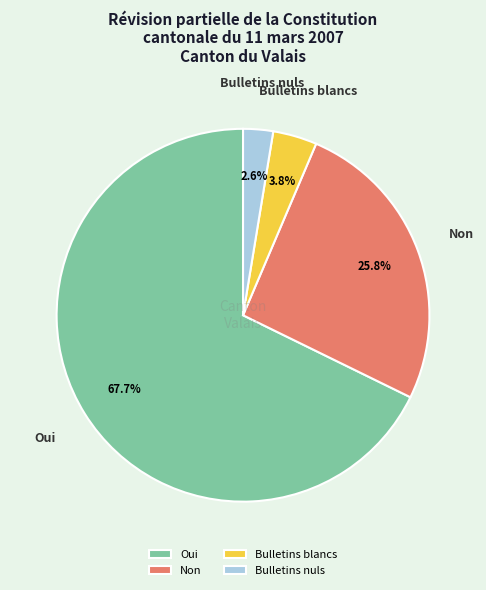

Which slice represents more than half of the pie?

Oui